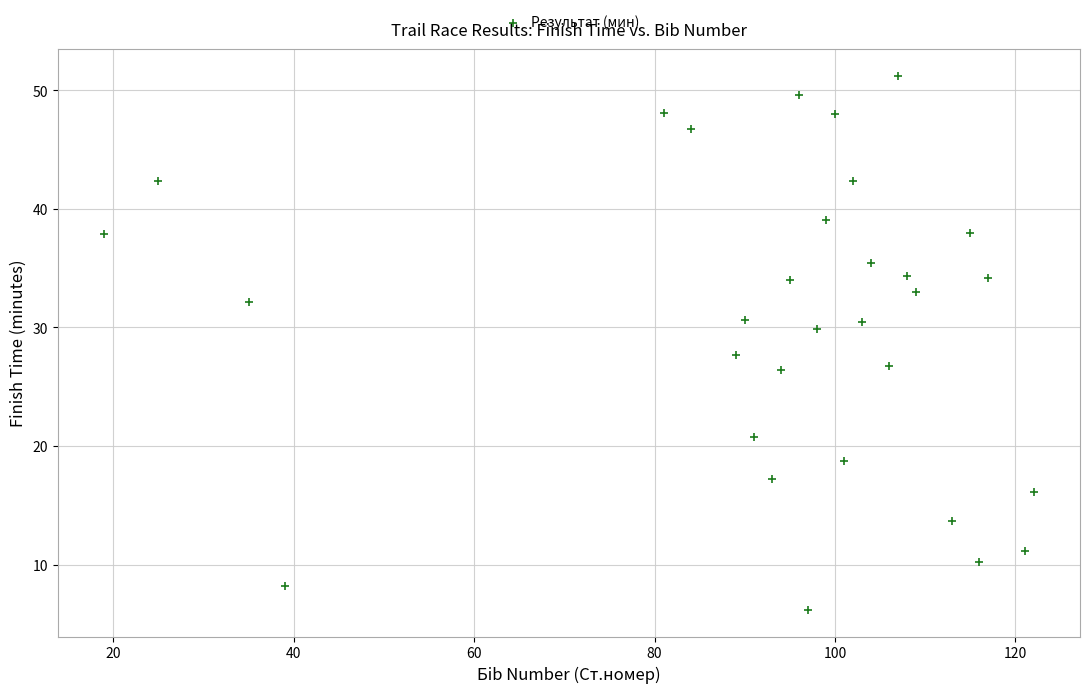

What is the range of X values (max minus min)?

103.0